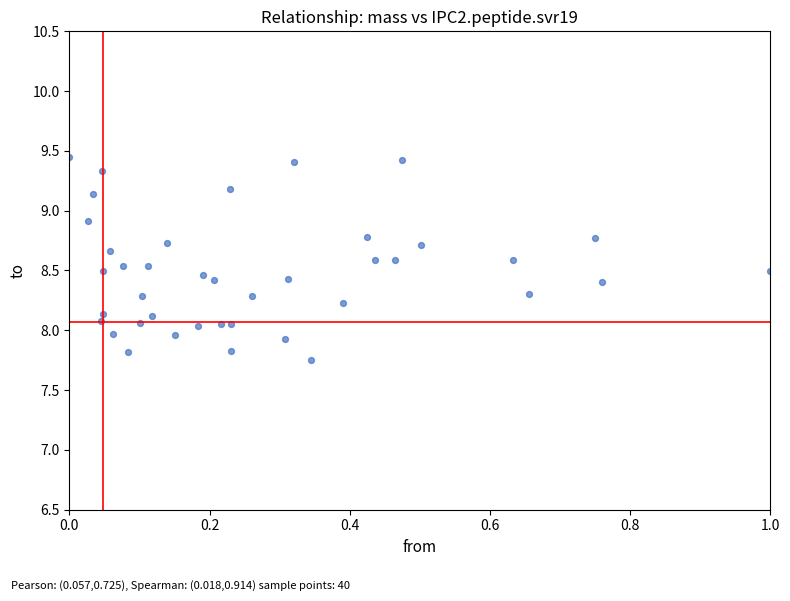

What is the range of X values (max minus min)?

1.0